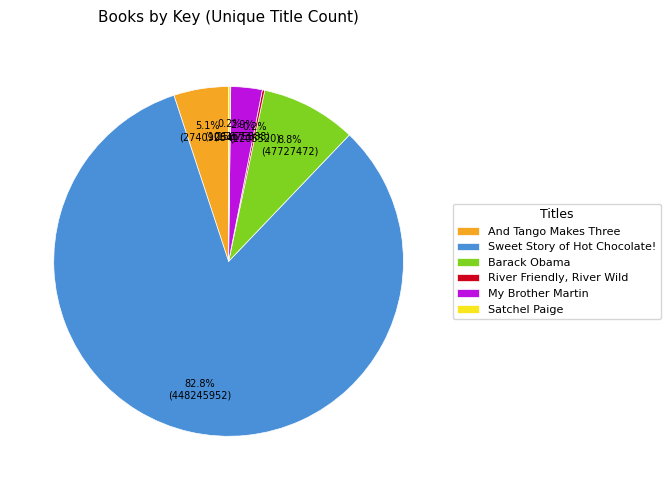

Which category has the biggest portion of the pie?

Sweet Story of Hot Chocolate!